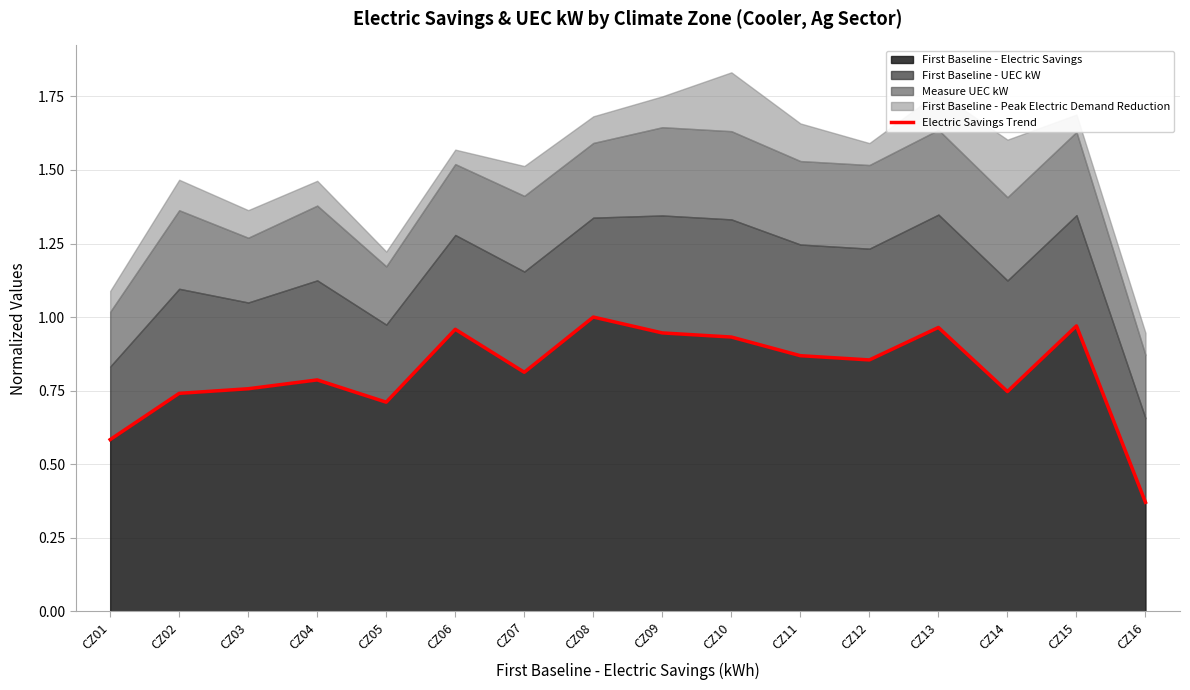

What is the change in value from CZ09 to CZ16?

-0.6